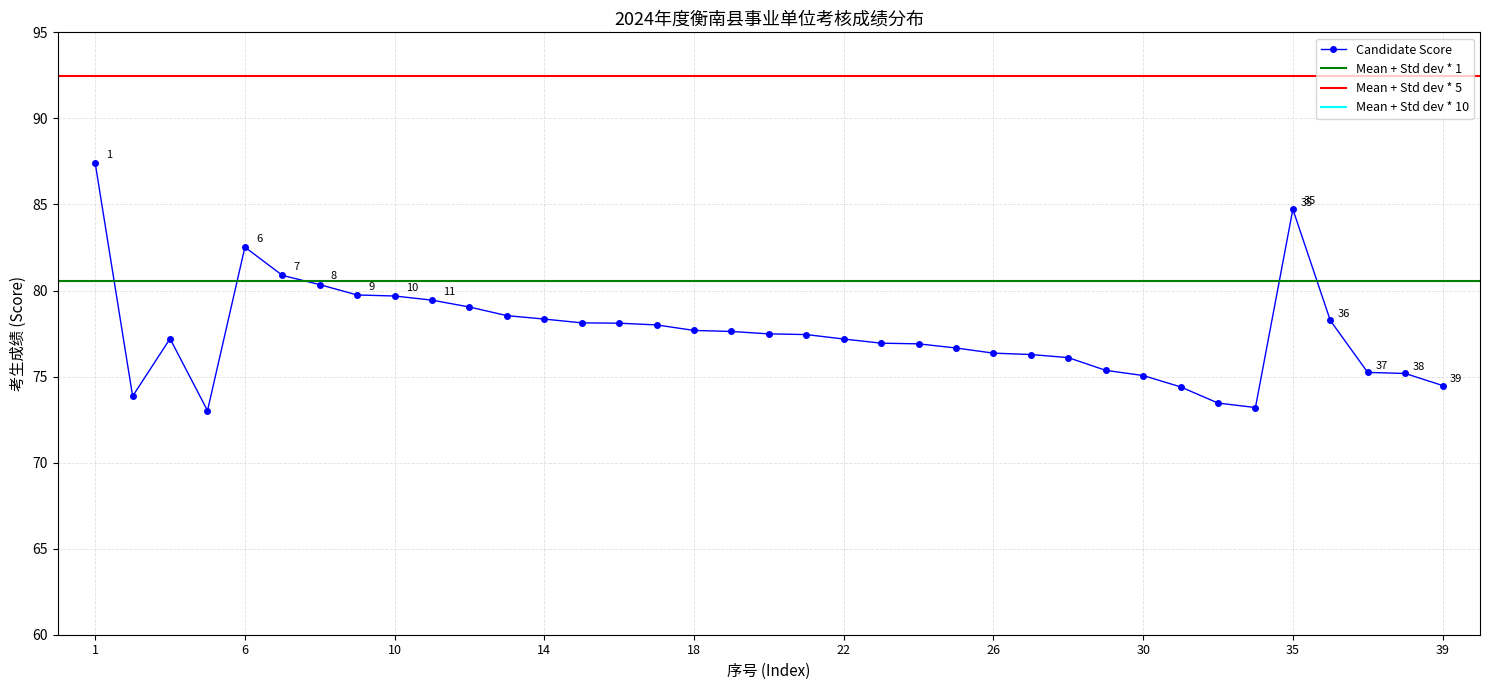

What is the value of the 12th point from the left?

78.5